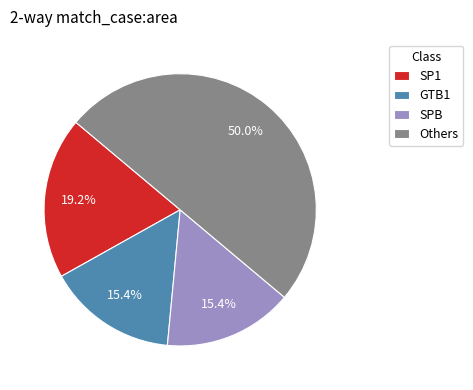

Does GTB1 represent more than half of the total?

No